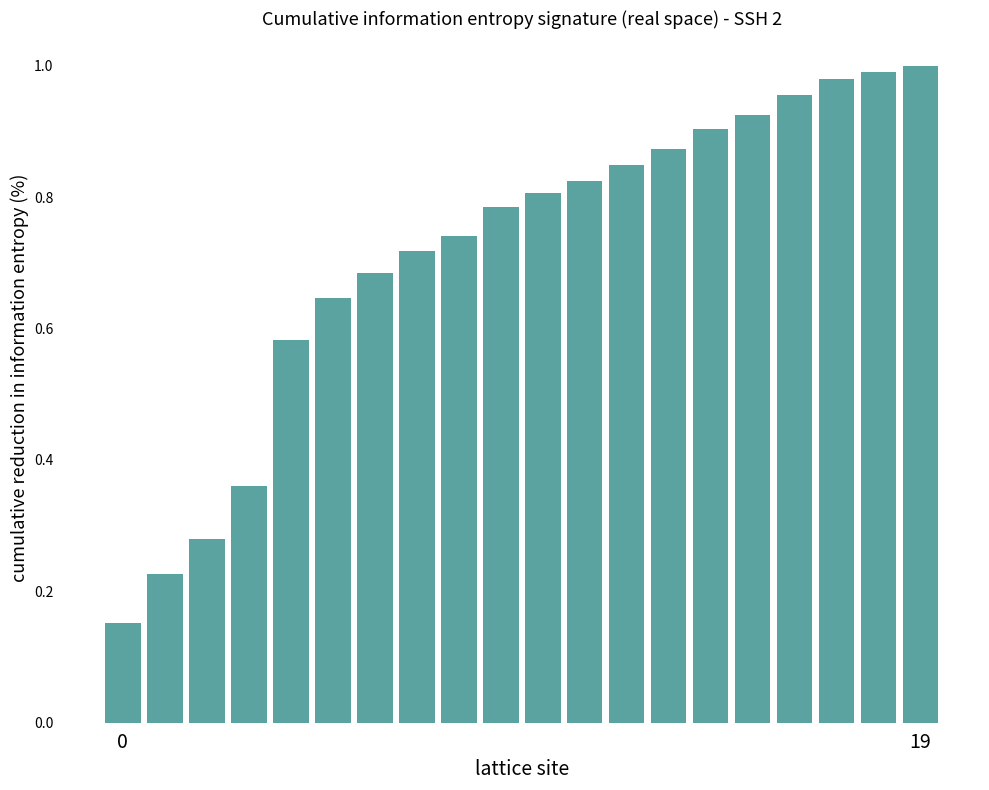

What is the sum of all values?

14.3